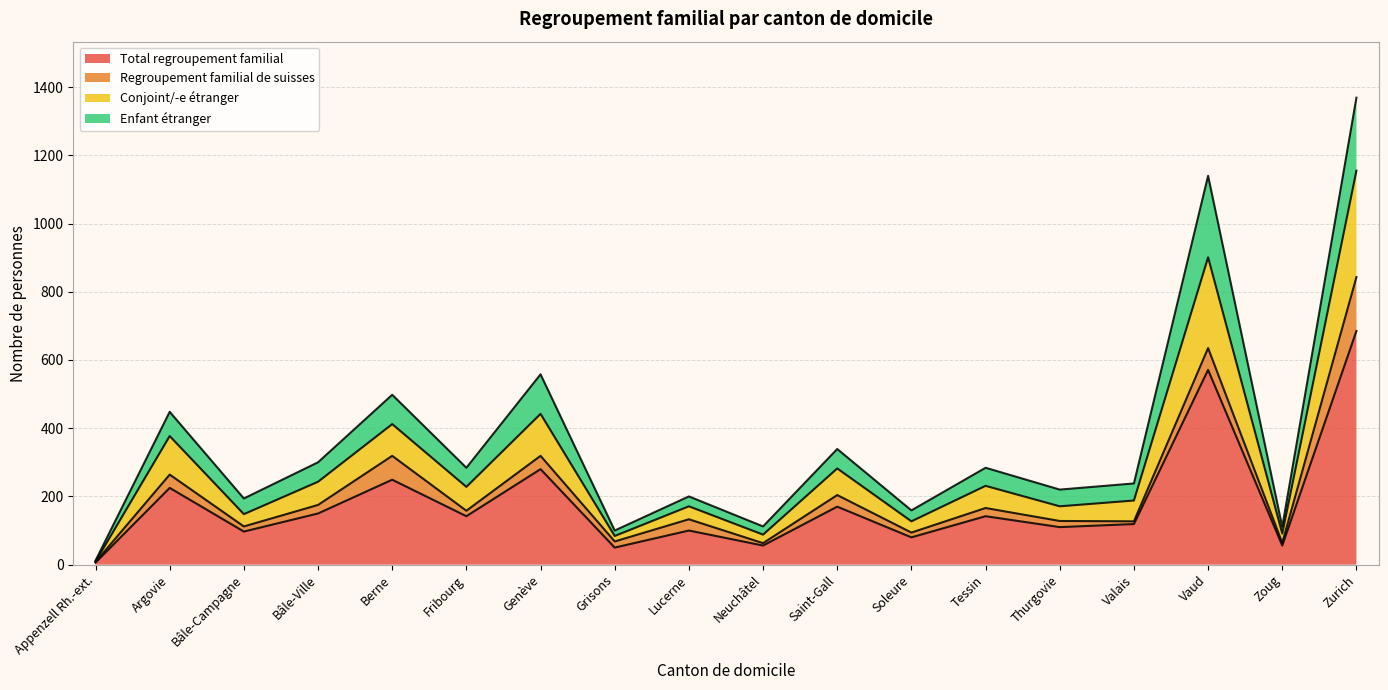

Is it true that Total regroupement familial equals 38 at Saint-Gall?

False